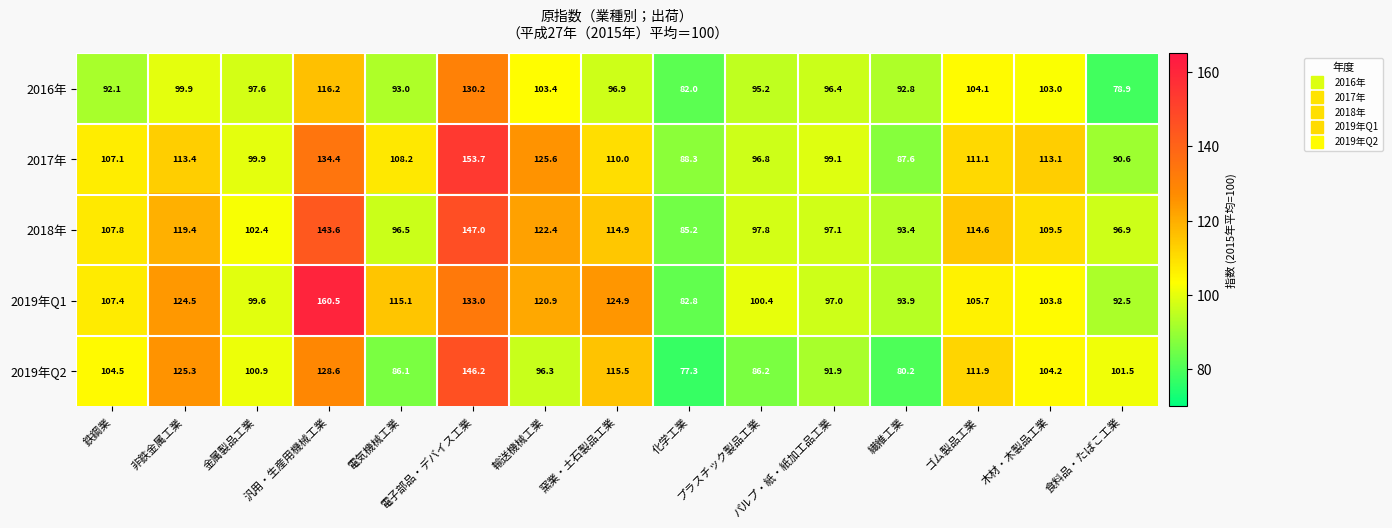

Which series has the widest spread of values?

2019年Q1